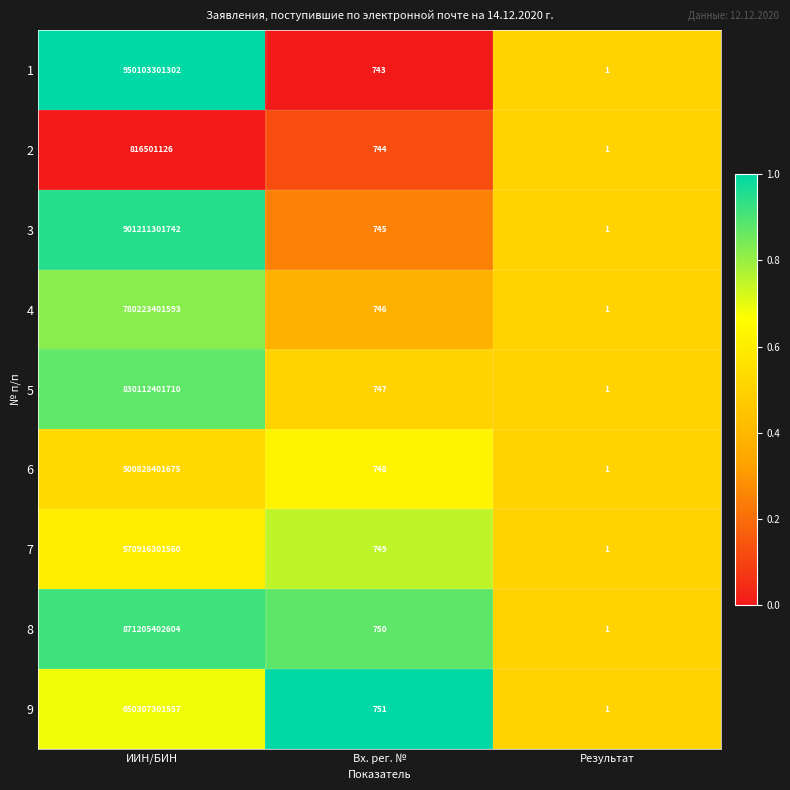

List the series in order of their peak value, highest first.

1, 3, 8, 5, 4, 9, 7, 6, 2